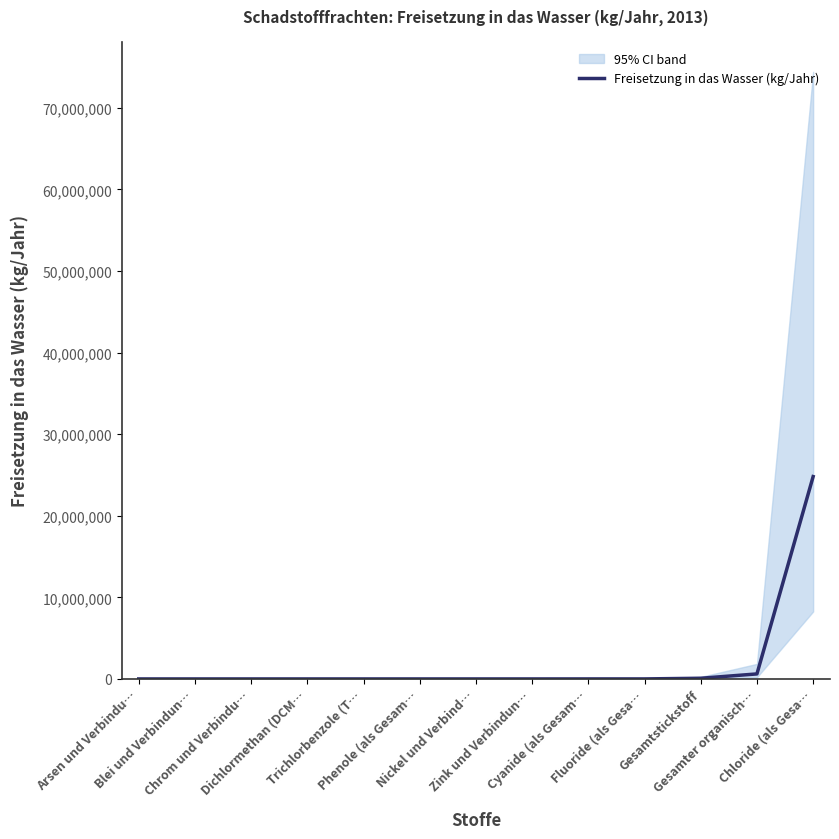

How many values are below 140?

6